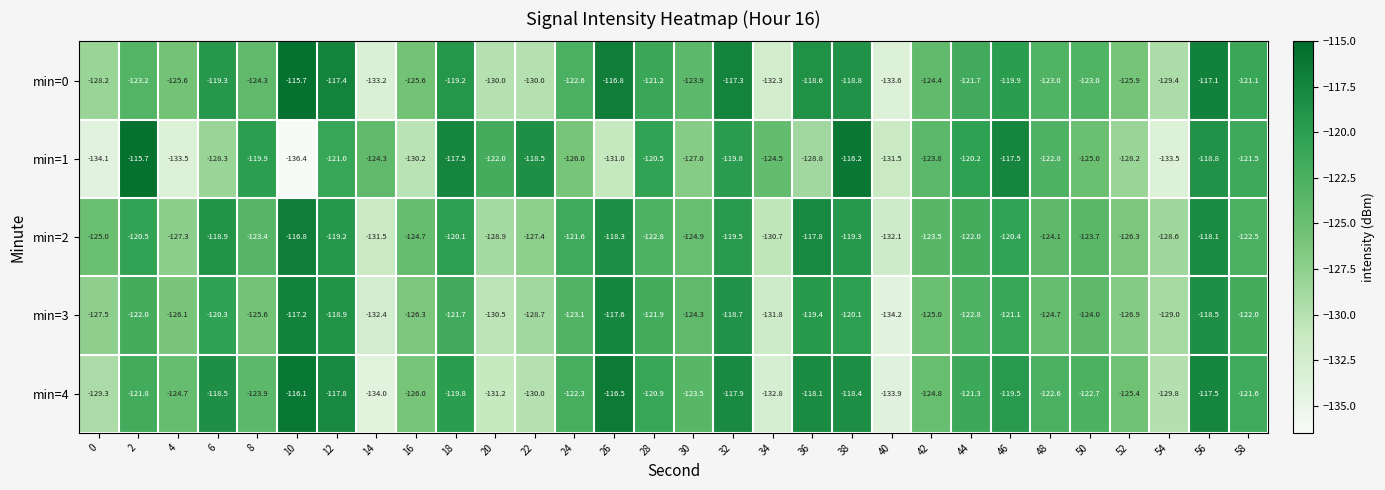

What is the maximum value for min=3?

-117.2